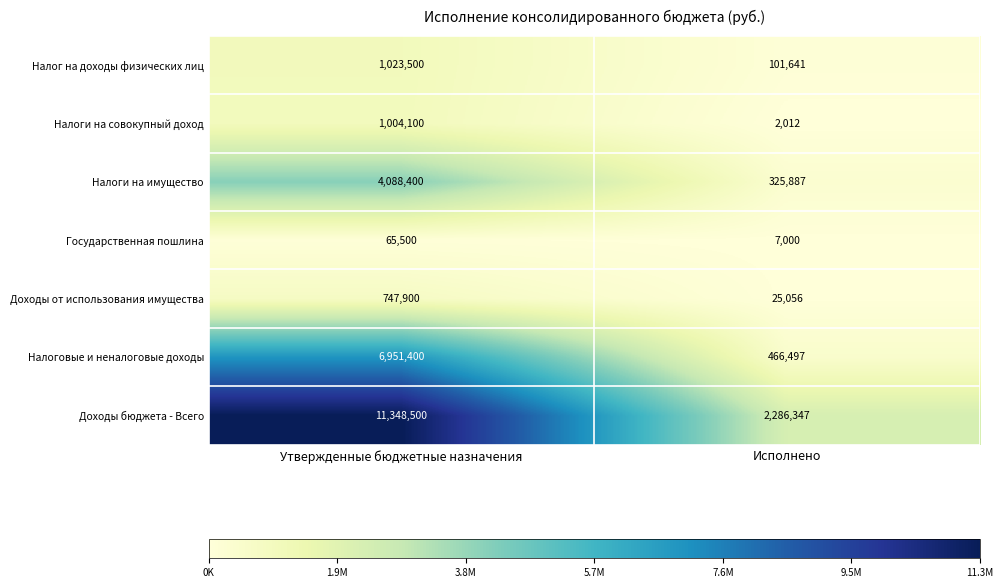

Which series has the widest spread of values?

Доходы бюджета - Всего